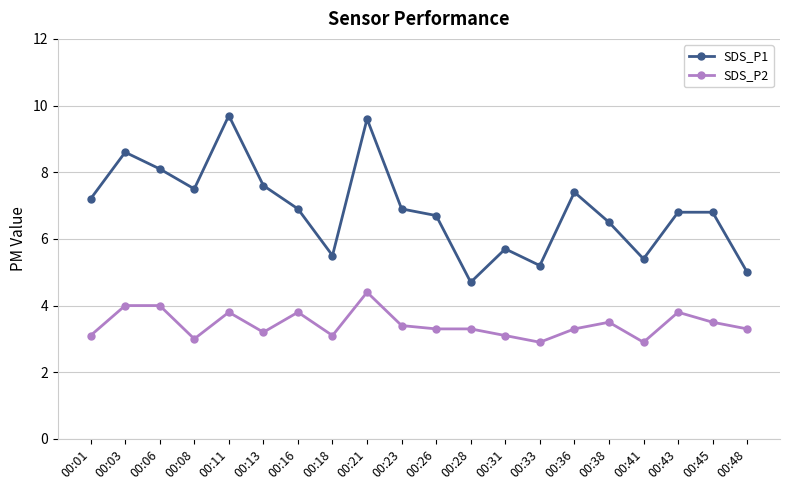

At which label does SDS_P1 first exceed 6?

00:01